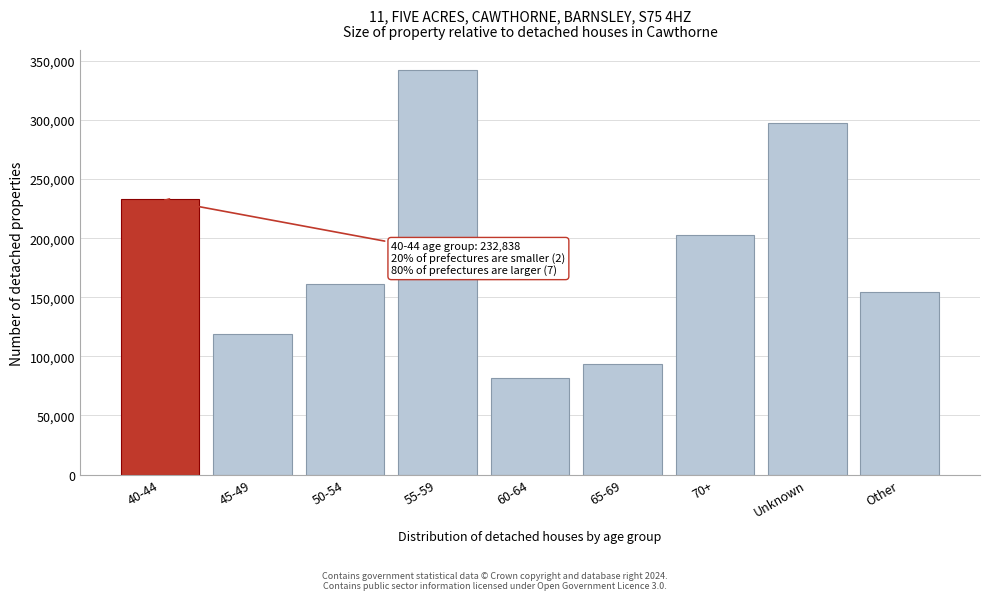

Reading left to right, extract all data points from this chart.

232838	118583	161605	342087	81401	93829	203073	297436	154664